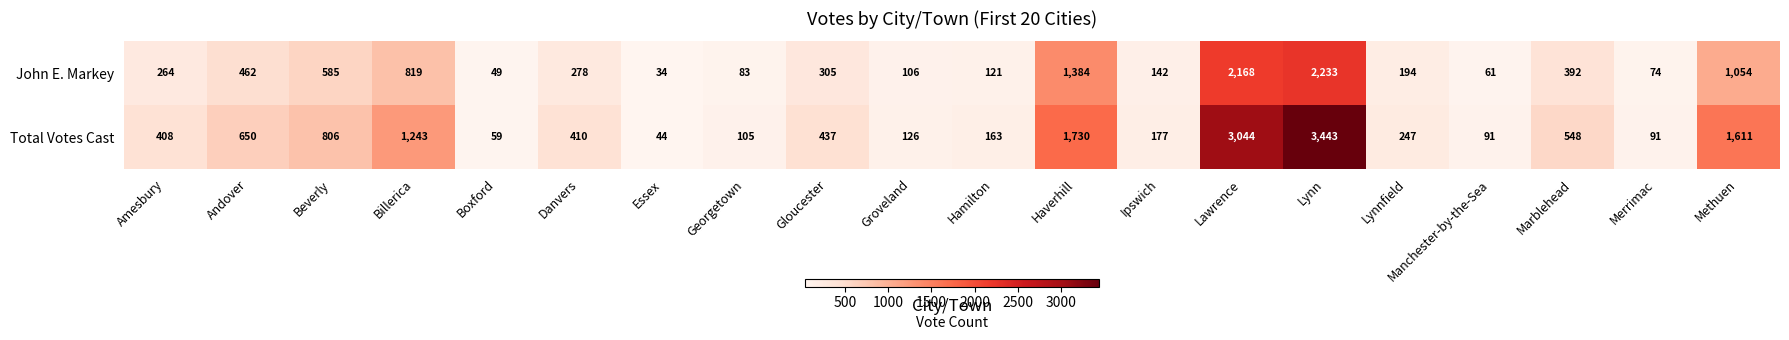

How many distinct data groups are displayed?

2